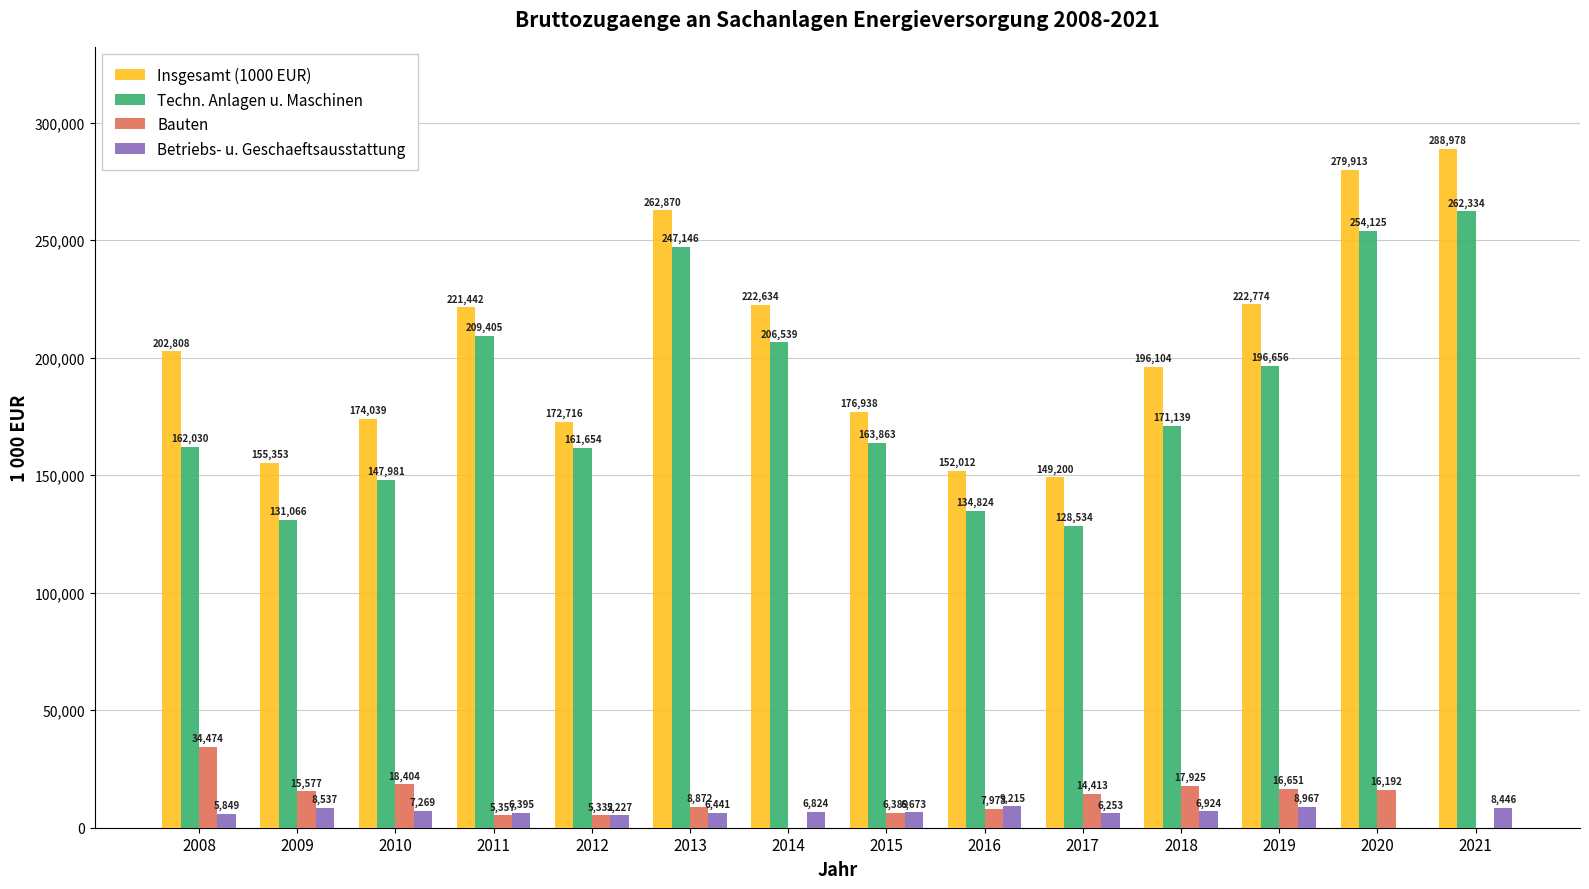

What is the sum of the Bauten values at 2009 and 2015?

21966